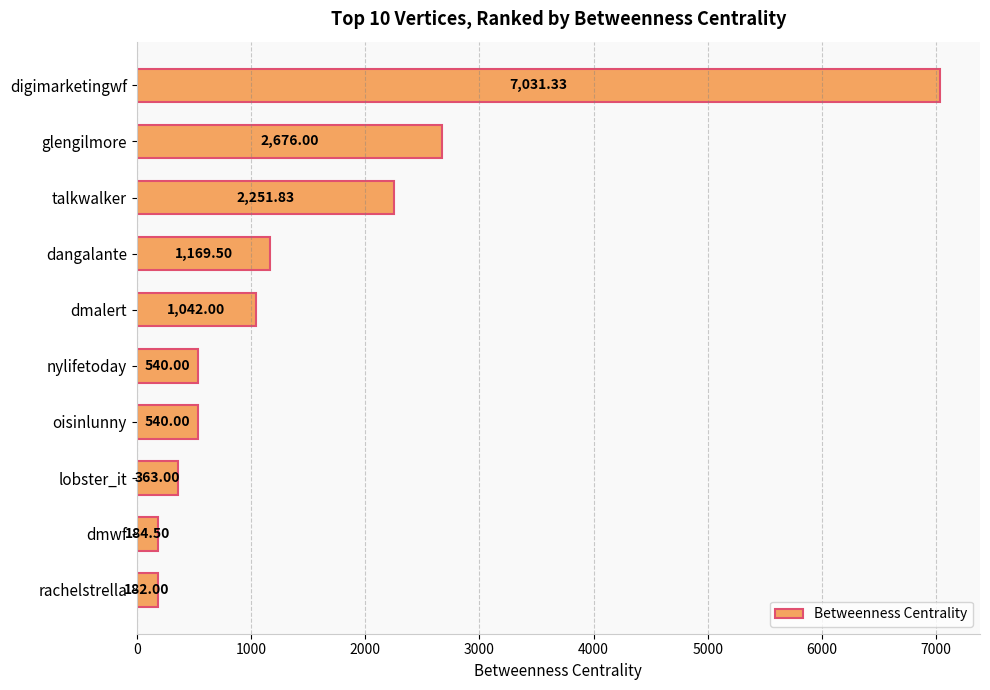

What is the greatest value displayed?

7031.3